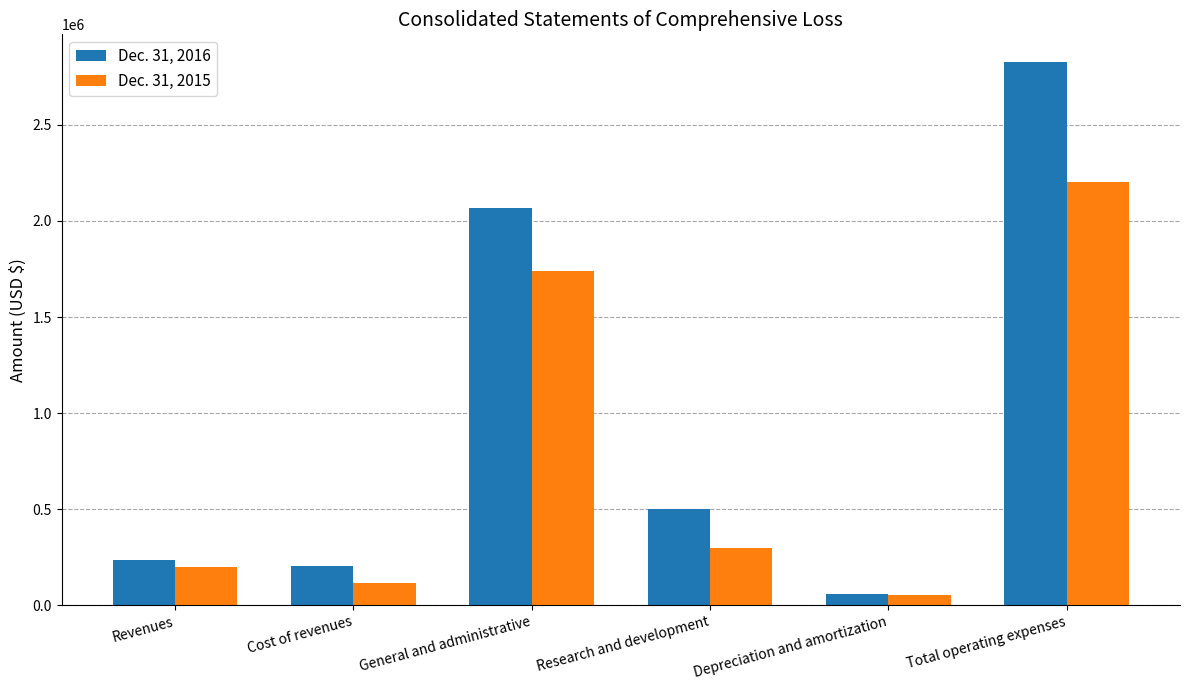

What is the difference between the Dec. 31, 2015 values at Cost of revenues and General and administrative?

1622364